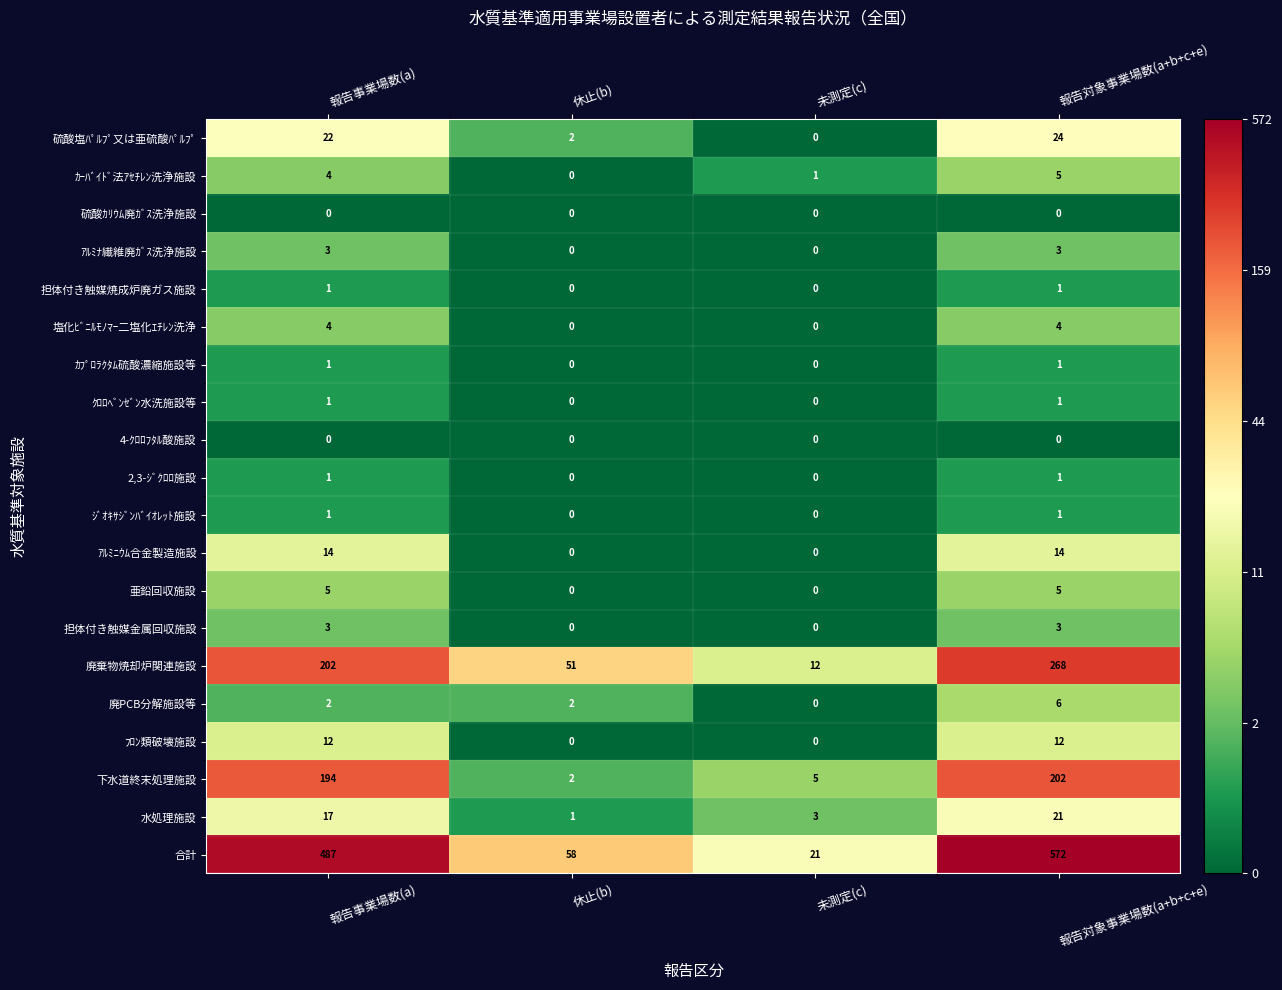

What is the difference between the 廃棄物焼却炉関連施設 values at 報告事業場数(a) and 未測定(c)?

190